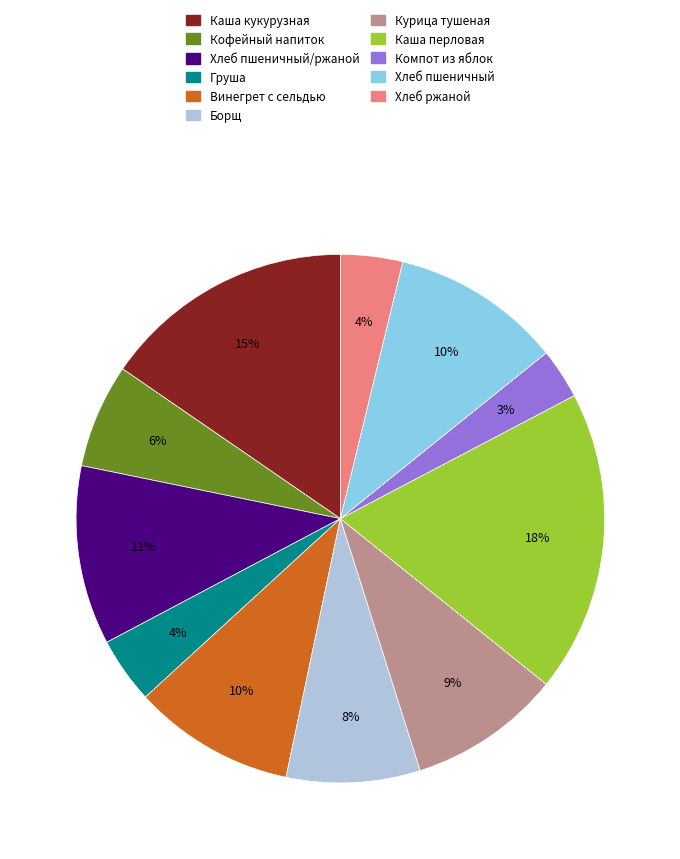

What is the smallest slice in the pie chart?

Компот из яблок